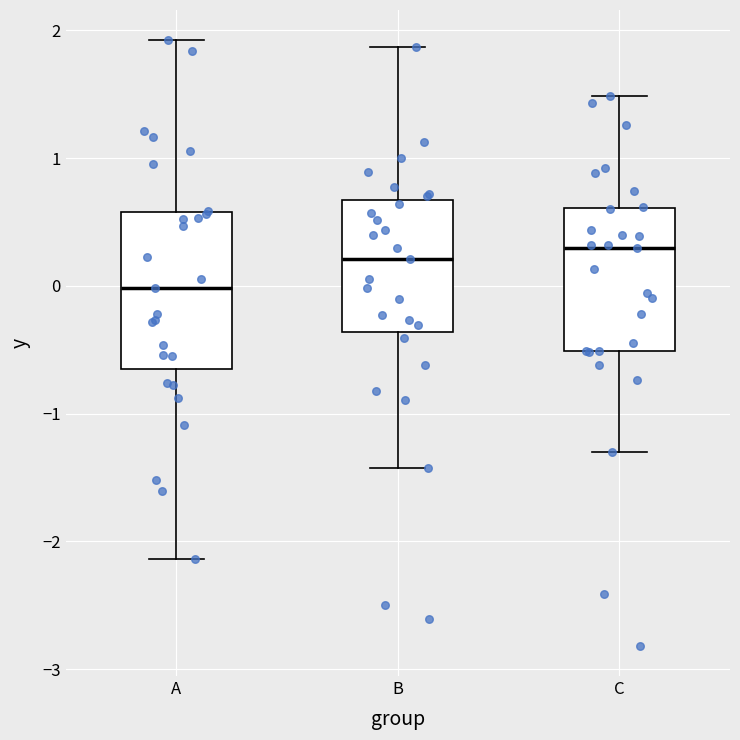

Reading left to right, transcribe this box plot: for each box, give where its median line is, the range the box spans, and where its two whiskers end, as read against the y-axis. The values are not printed on the chart, so give them approximately, as read against the axis.

A: median 0.0, box -0.7 to 0.6, whiskers -2.1 to 1.9
B: median 0.2, box -0.4 to 0.7, whiskers -1.4 to 1.9
C: median 0.3, box -0.5 to 0.6, whiskers -1.3 to 1.5